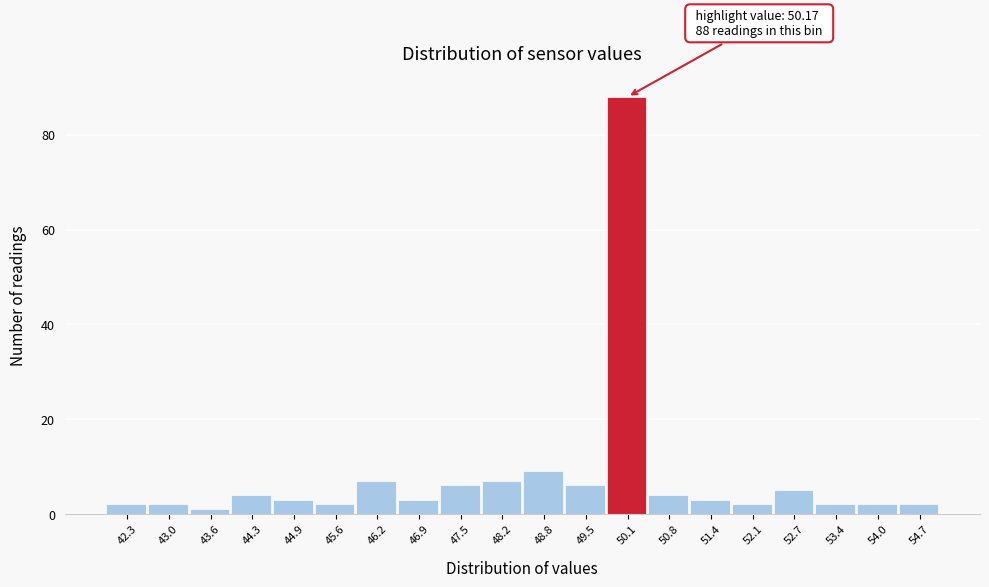

Which range on the x-axis has the tallest bar?

49.80 to 50.45